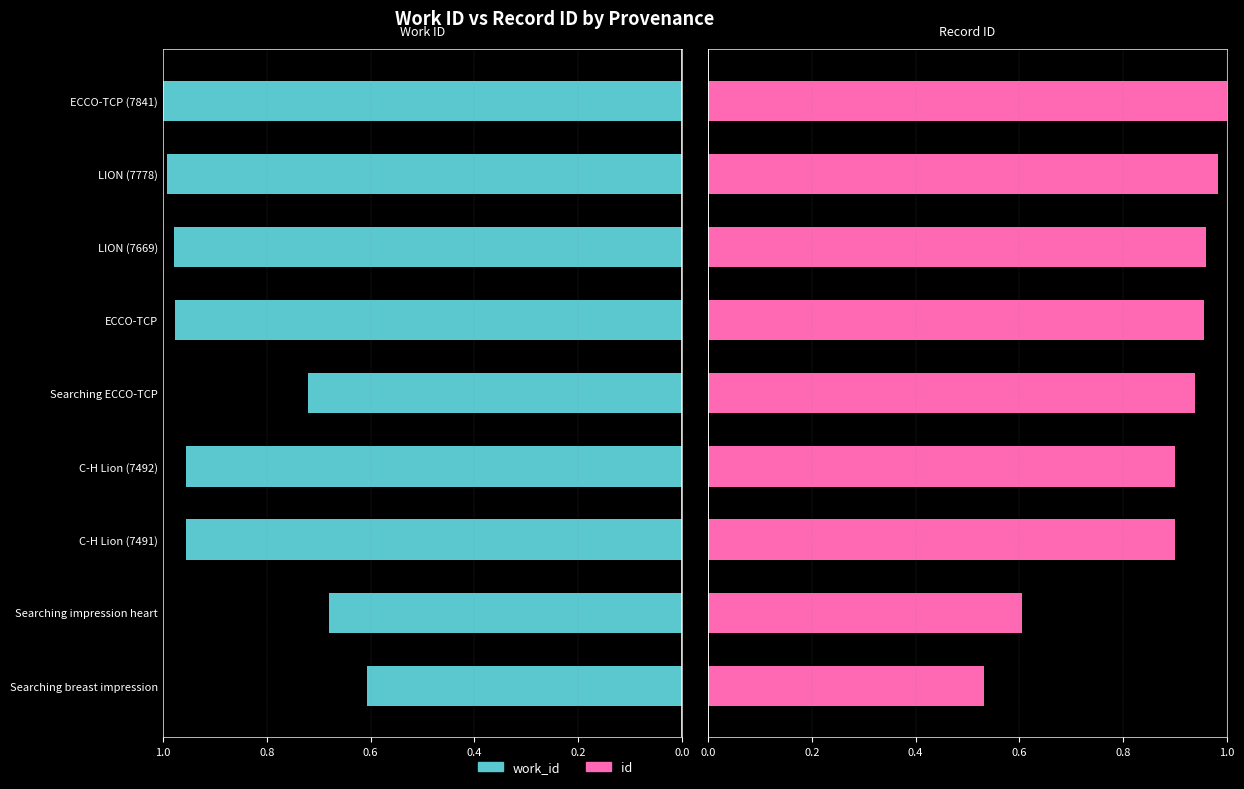

What is the maximum value for id?

1.0